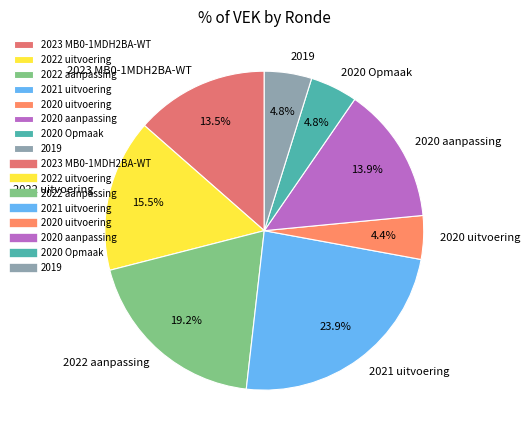

How much of the chart is everything except 2019?

95.2%